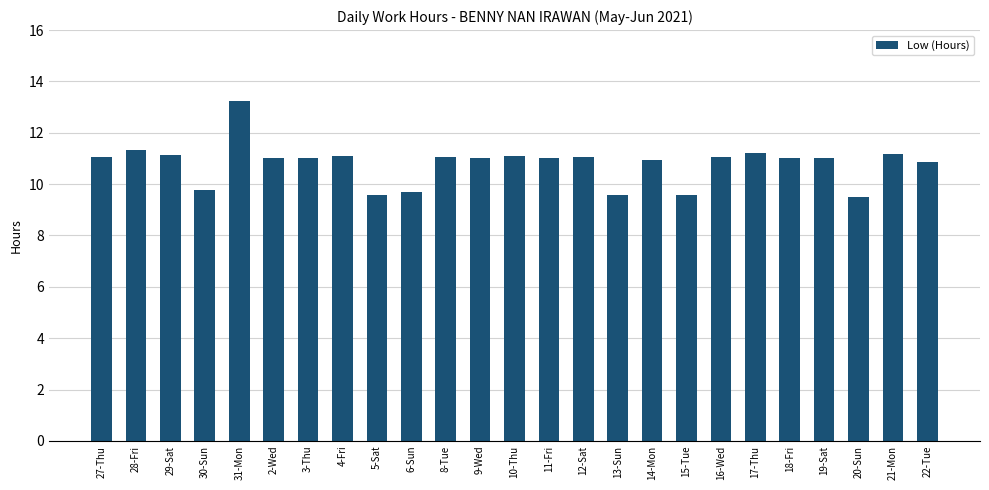

What is the change in value from 4-Fri to 16-Wed?

-0.1